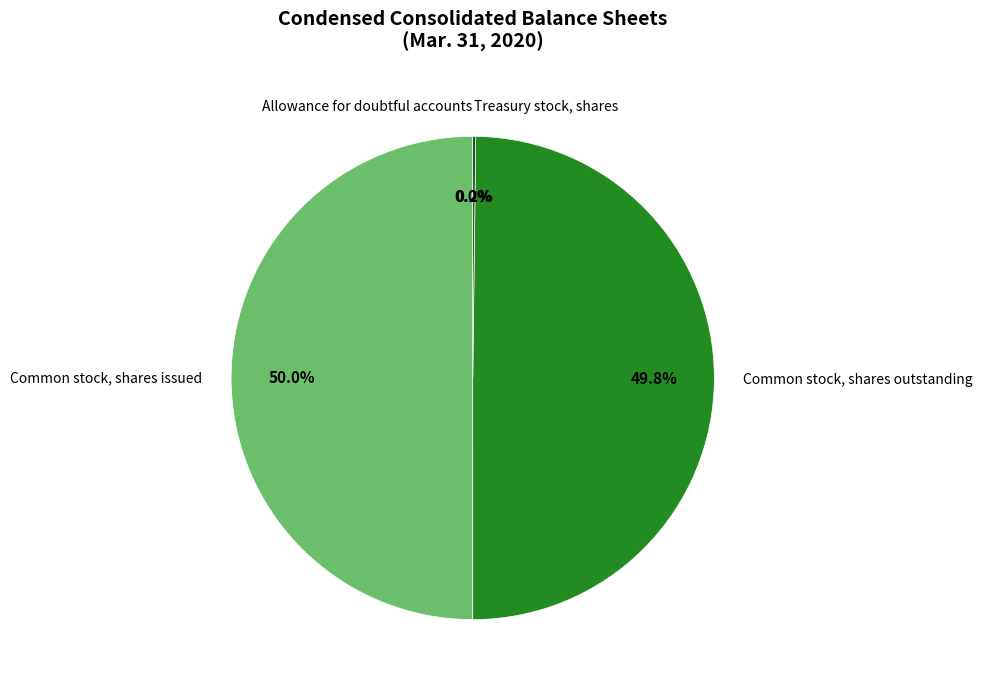

What portion of the pie excludes Common stock, shares outstanding?

50.2%